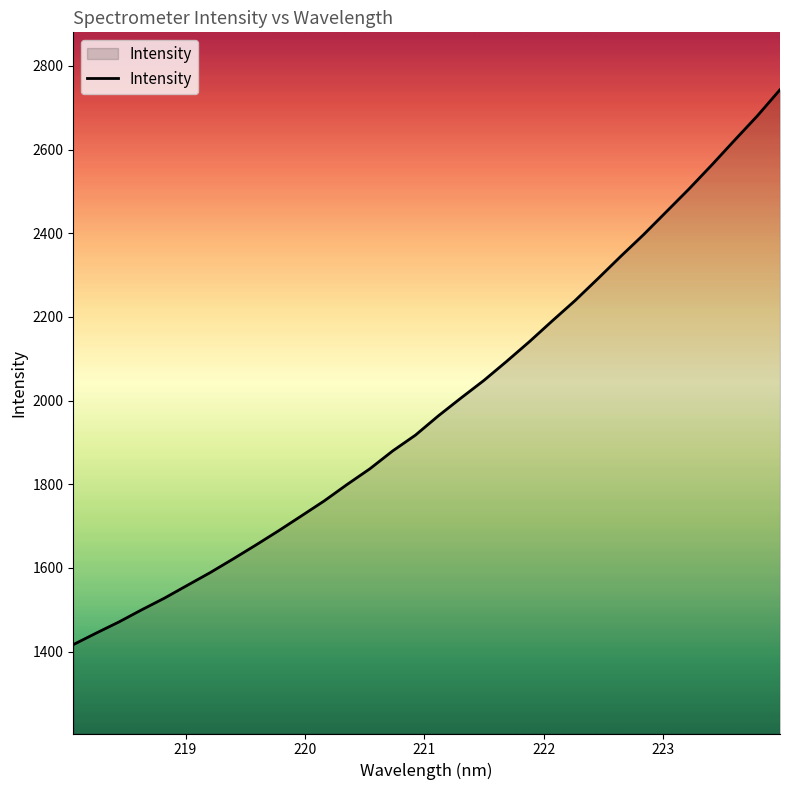

What is the maximum value shown in the chart?

2743.1